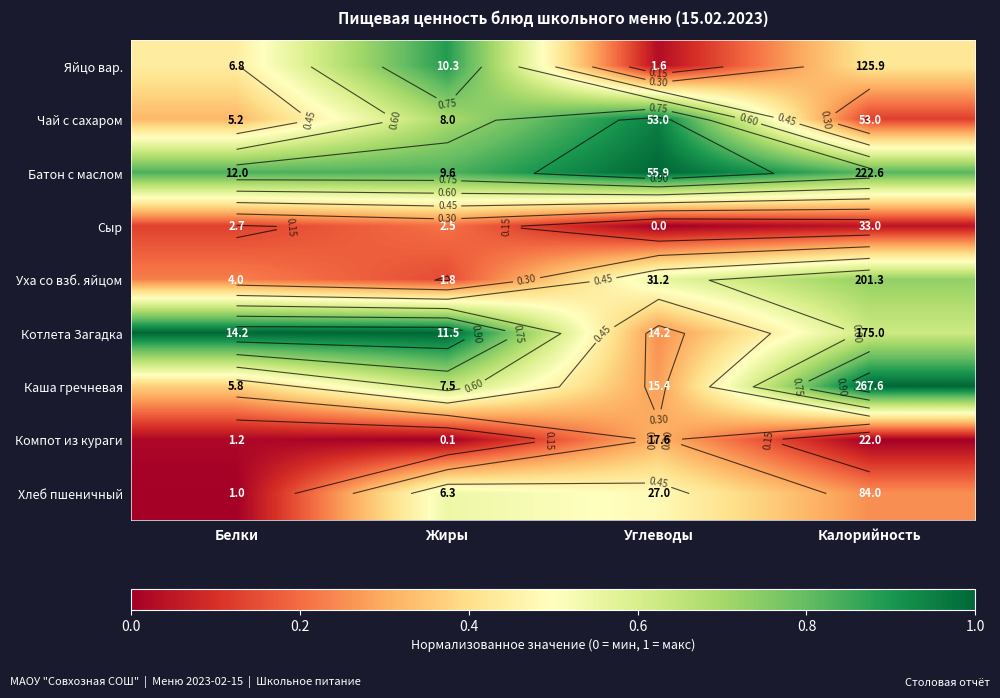

Count the Батон с маслом values in the range 0 to 1.

4